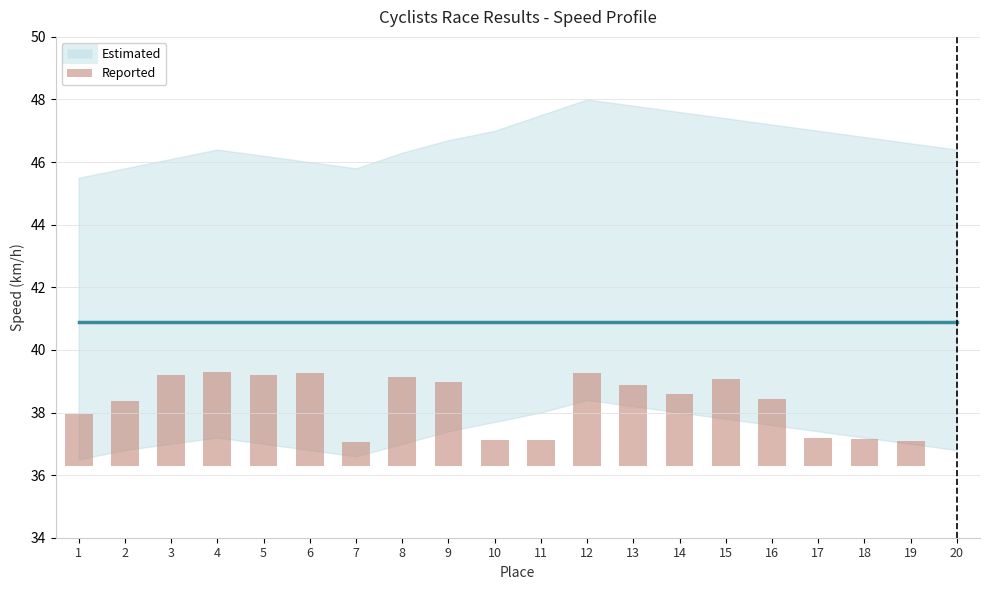

List the labels in order of value, smallest first.

20, 7, 19, 10, 11, 18, 17, 1, 2, 16, 14, 13, 9, 15, 8, 5, 3, 12, 6, 4